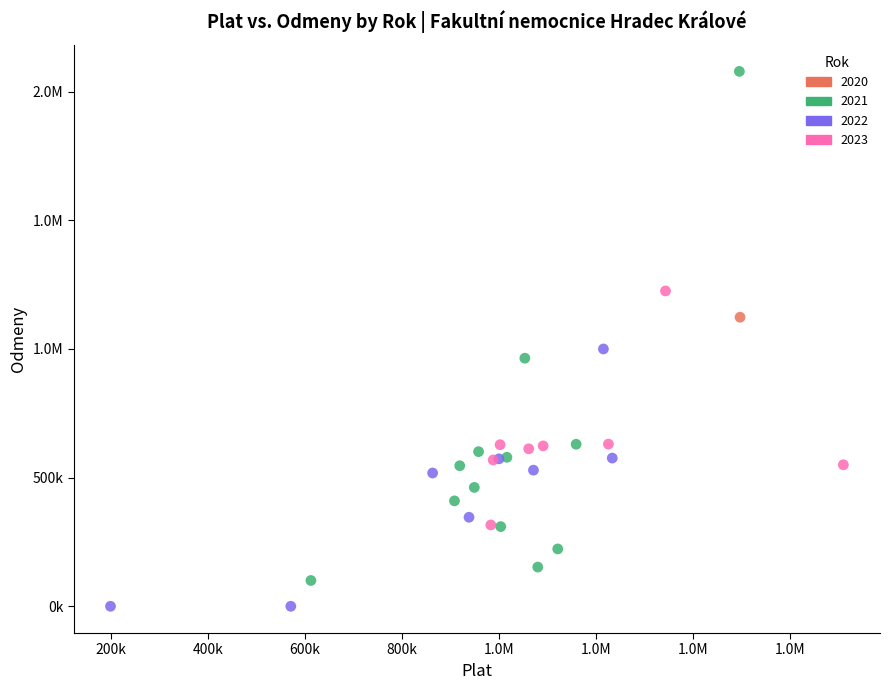

What are all the series names shown in the legend?

2020, 2021, 2022, 2023